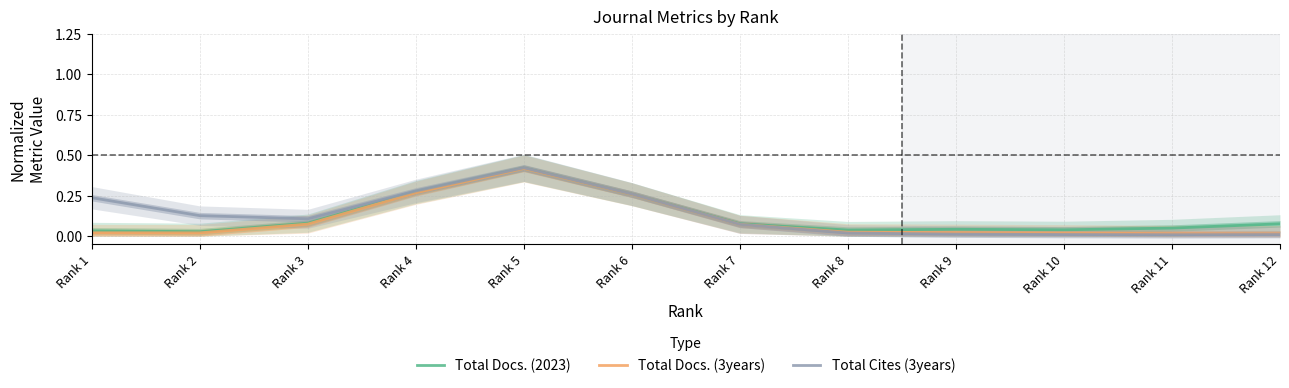

Reading right to left, extract all data points from this chart.

Total Docs. (2023): 0.1	0.1	0.0	0.0	0.0	0.1	0.3	0.4	0.3	0.1	0.0	0.0
Total Docs. (3years): 0.0	0.0	0.0	0.0	0.0	0.1	0.3	0.4	0.3	0.1	0.0	0.0
Total Cites (3years): 0.0	0.0	0.0	0.0	0.0	0.1	0.3	0.4	0.3	0.1	0.1	0.2